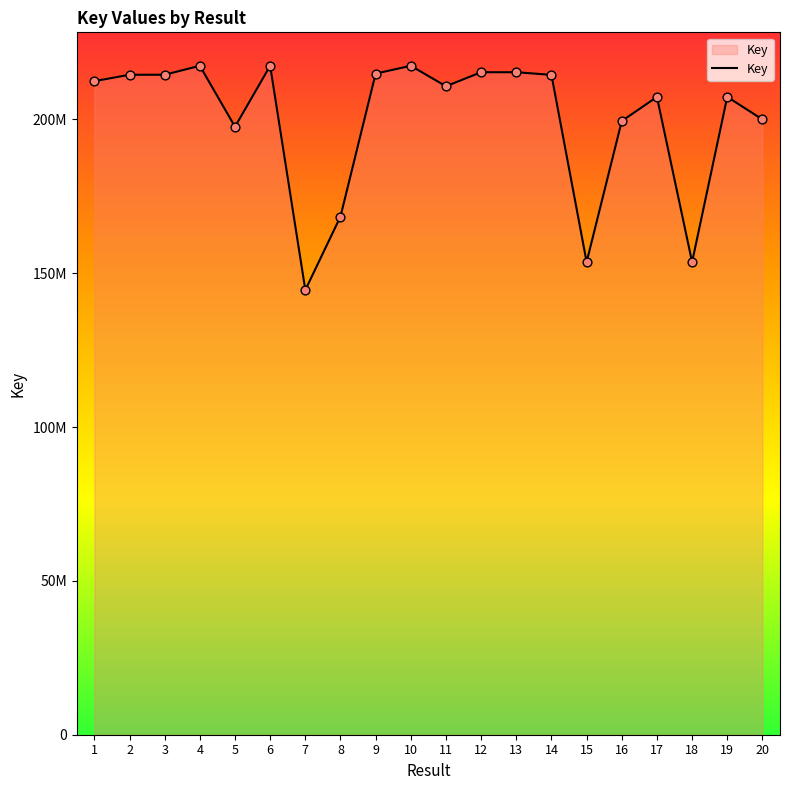

Approximately how many times larger is the value at 13 compared to 17?

1.0